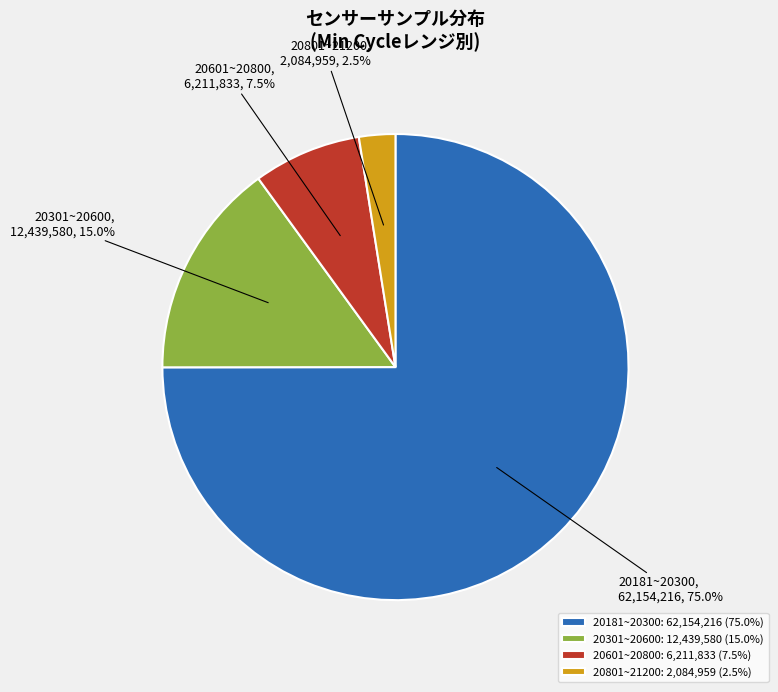

How many segments does this pie chart have?

4